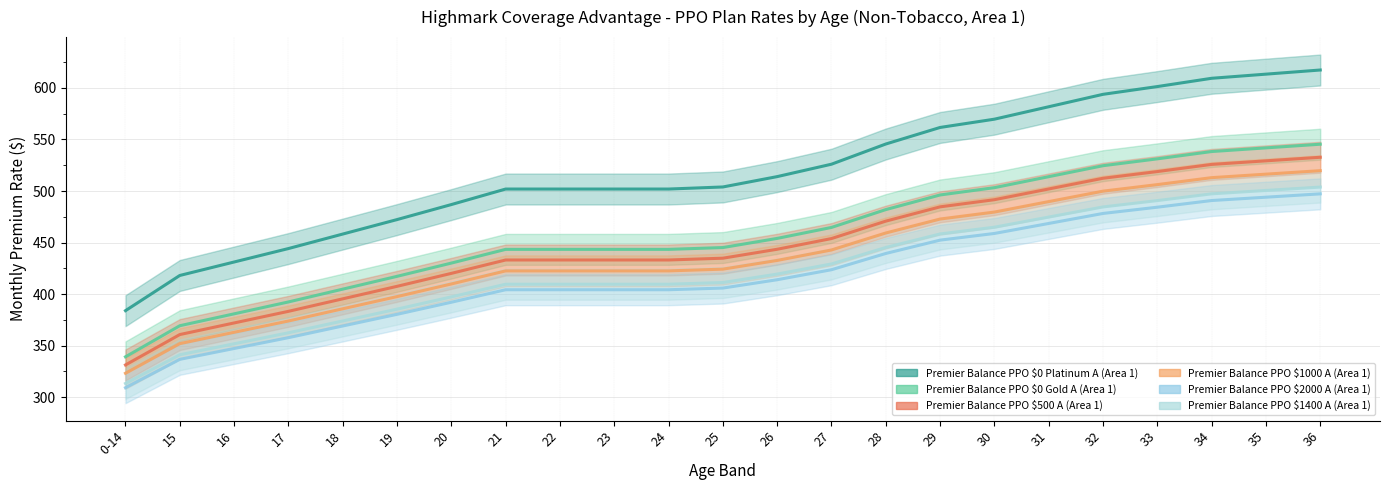

What is the label of the 10th point from the right?

27